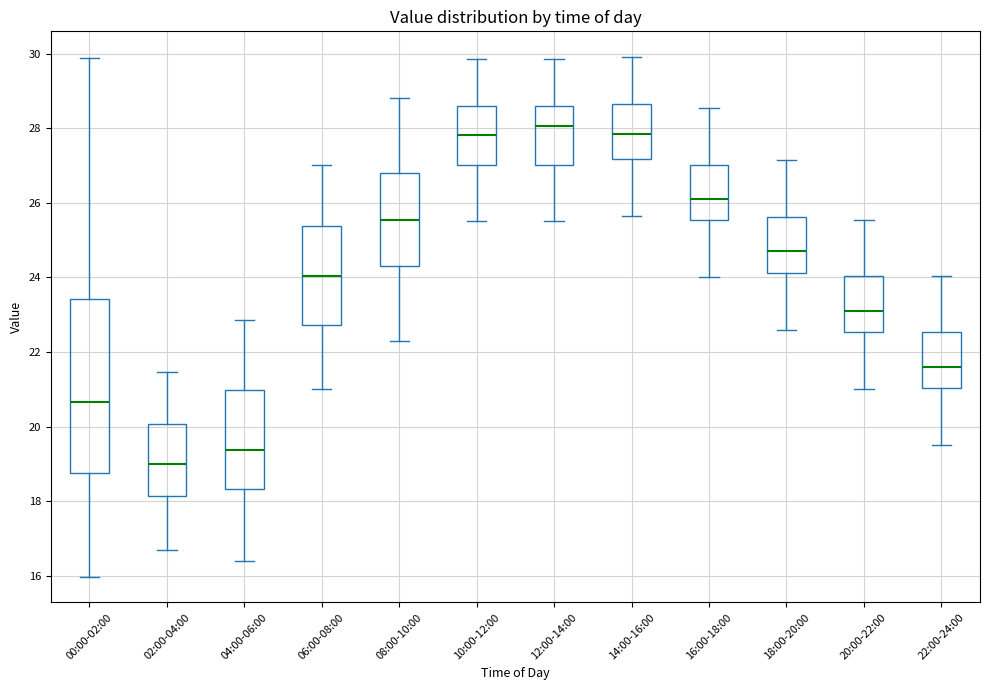

Where is the upper edge of the box for 16:00-18:00 on the y-axis? The values are not printed on the chart, so give them approximately, as read against the axis.

27.0